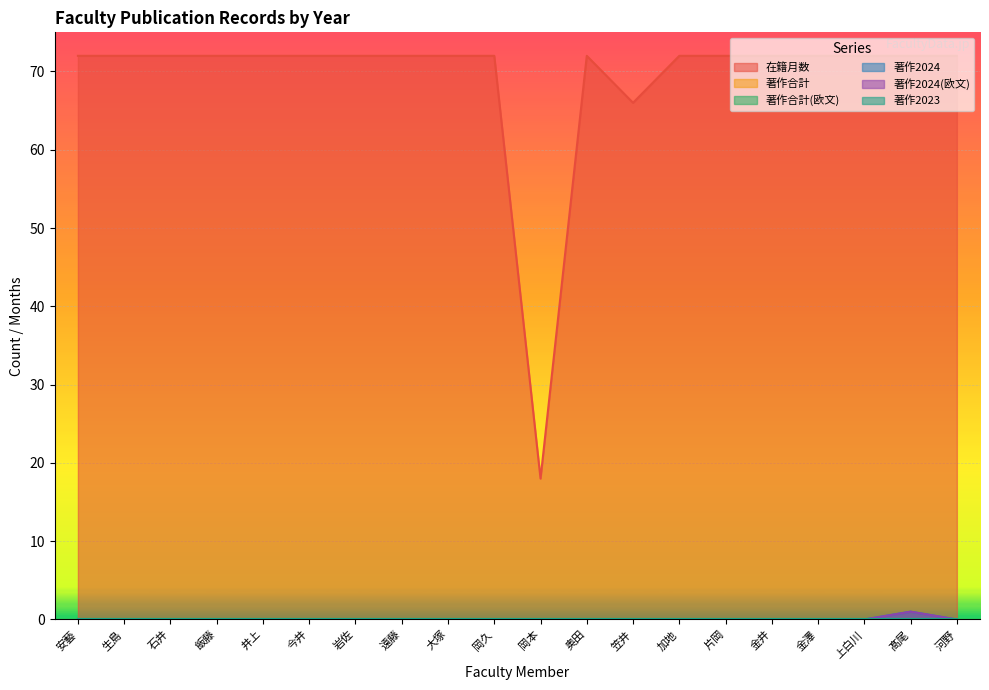

True or false: 著作2024 has a value of 0 at 飯藤.

True